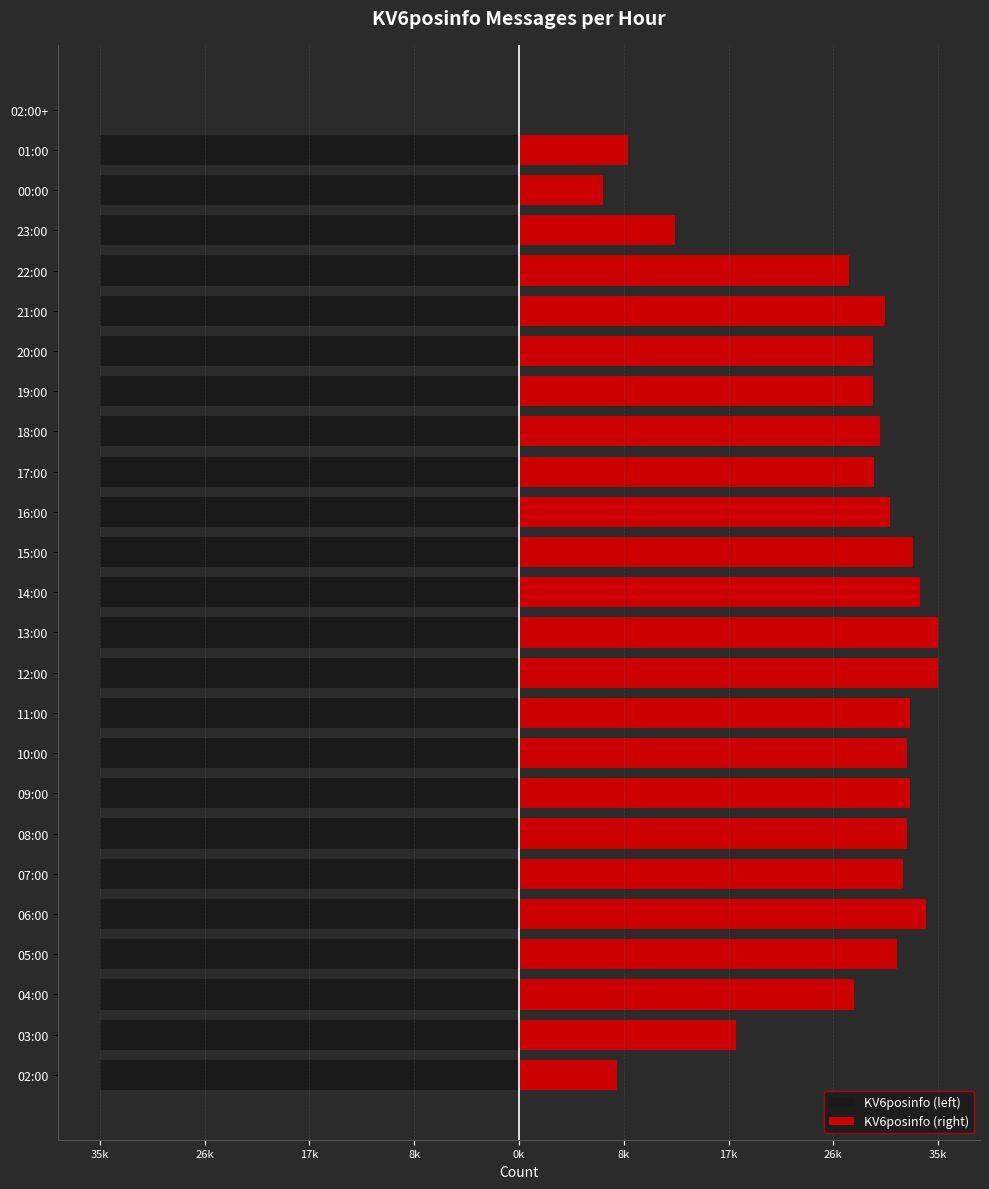

What is the minimum value for KV6posinfo (left)?

-35422